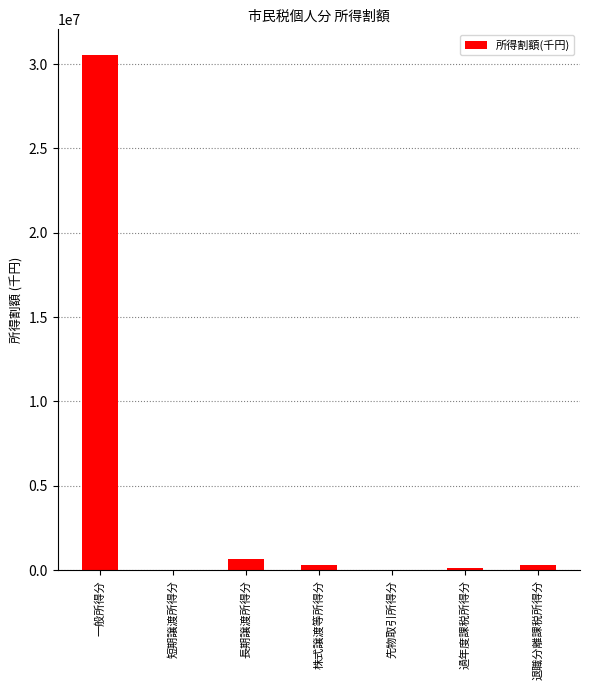

The chart shows a value of 53126744 at 一般所得分. True or false?

False